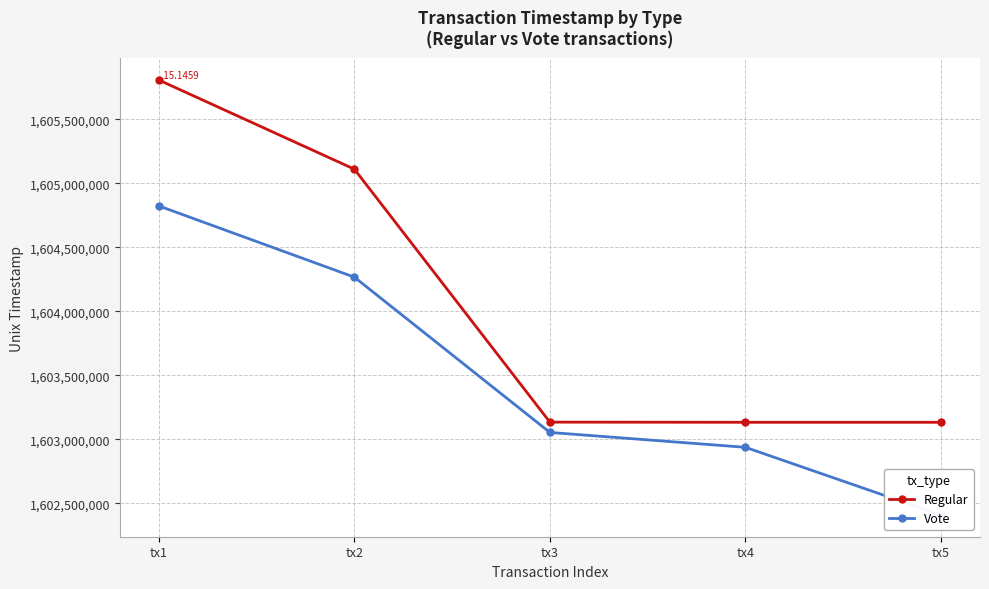

Reading left to right, extract all data points from this chart.

Regular: tx1=1605807324	tx2=1605110746	tx3=1603133714	tx4=1603132485	tx5=1603132485
Vote: tx1=1604823447	tx2=1604266795	tx3=1603053209	tx4=1602936947	tx5=1602408101